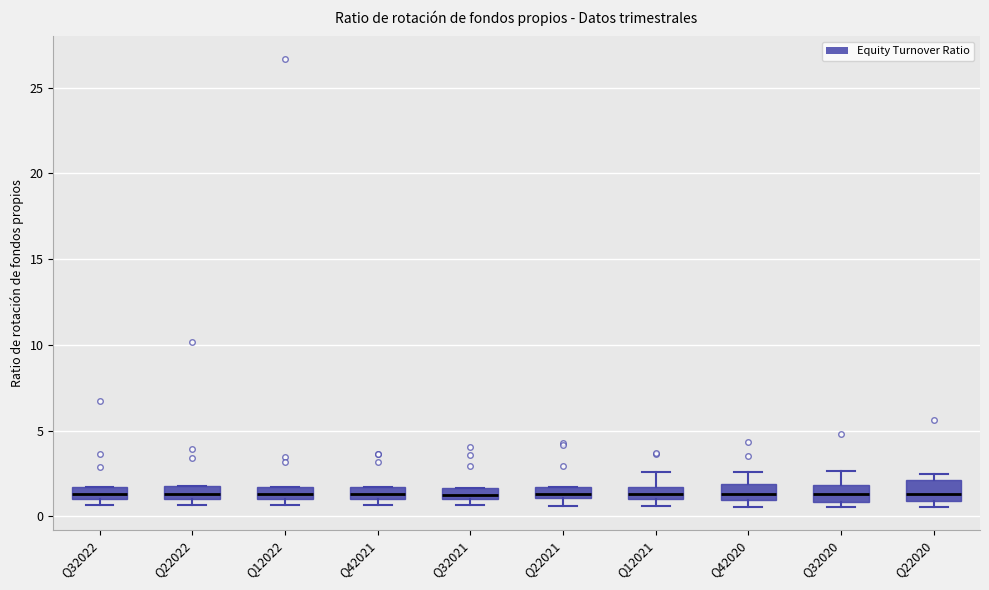

Where does the upper whisker of the box for Q12021 end on the y-axis? The values are not printed on the chart, so give them approximately, as read against the axis.

2.5